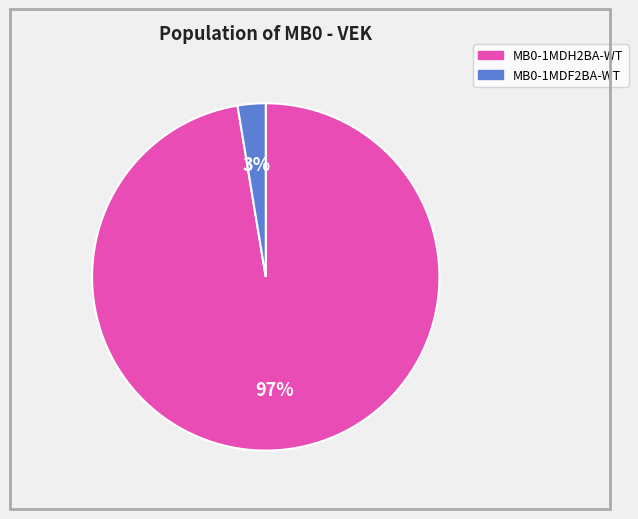

How many slices are in this pie chart?

2